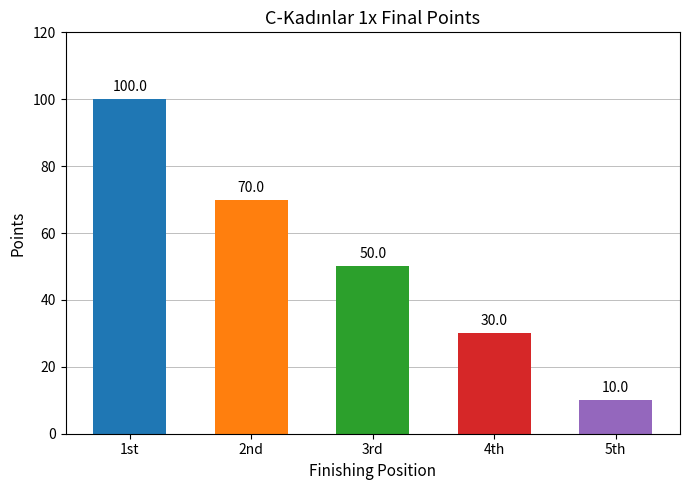

How many categories are shown in the chart?

5